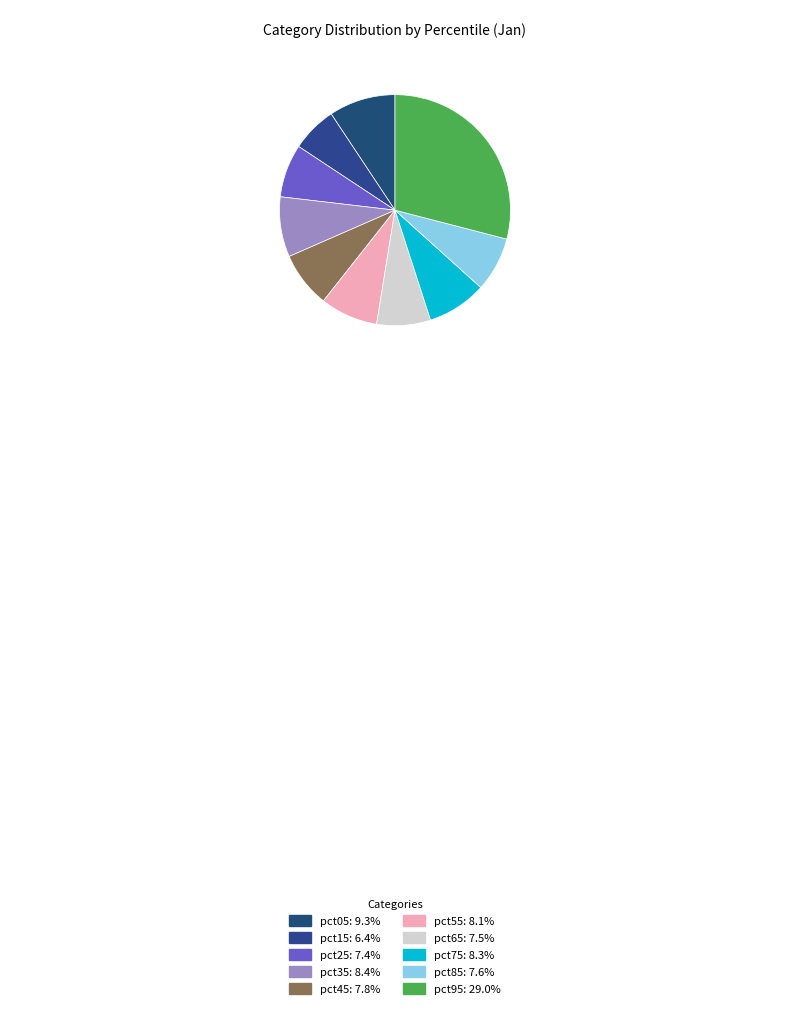

To the nearest percent, what is the average slice percentage?

10%